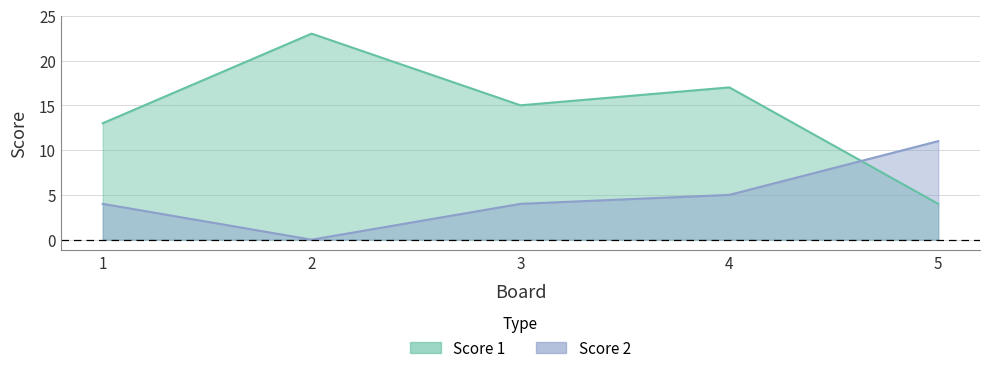

At which label does Score 2 reach its peak?

5